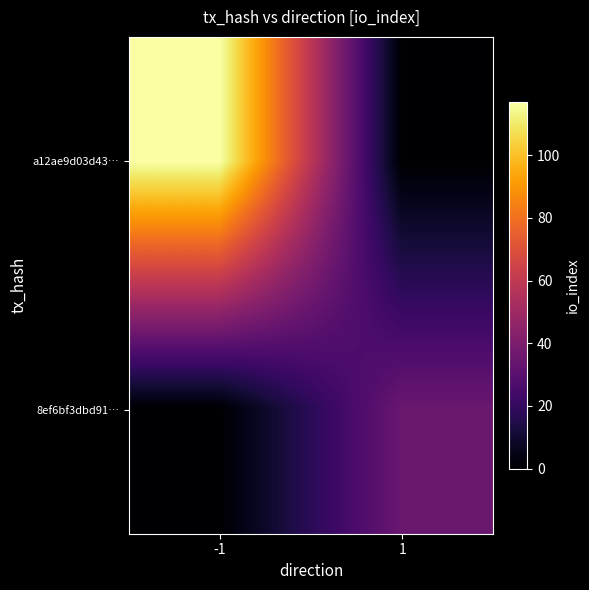

List the series in order of their peak value, highest first.

a12ae9d03d43…, 8ef6bf3dbd91…